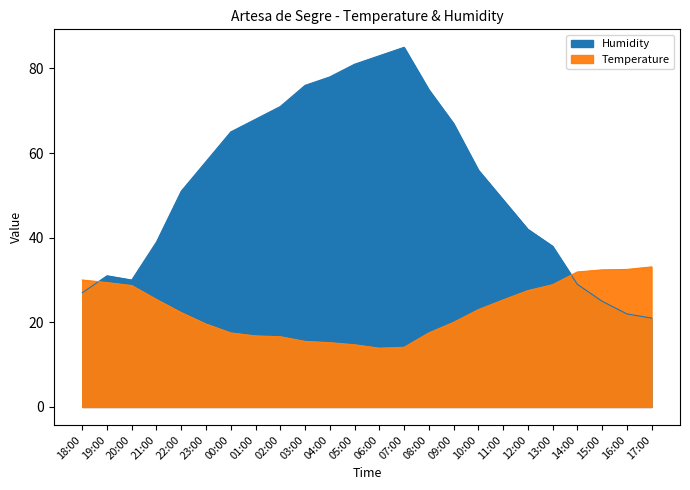

What is the label of the 13th point from the right?

05:00